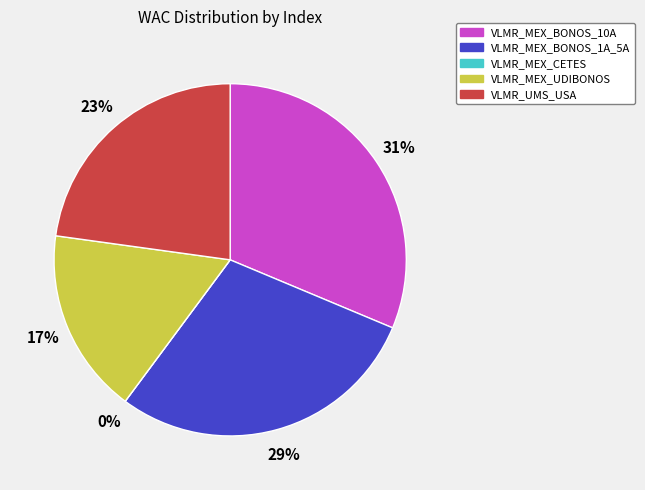

What percentage is the VLMR_MEX_BONOS_10A slice, to the nearest percent?

31%